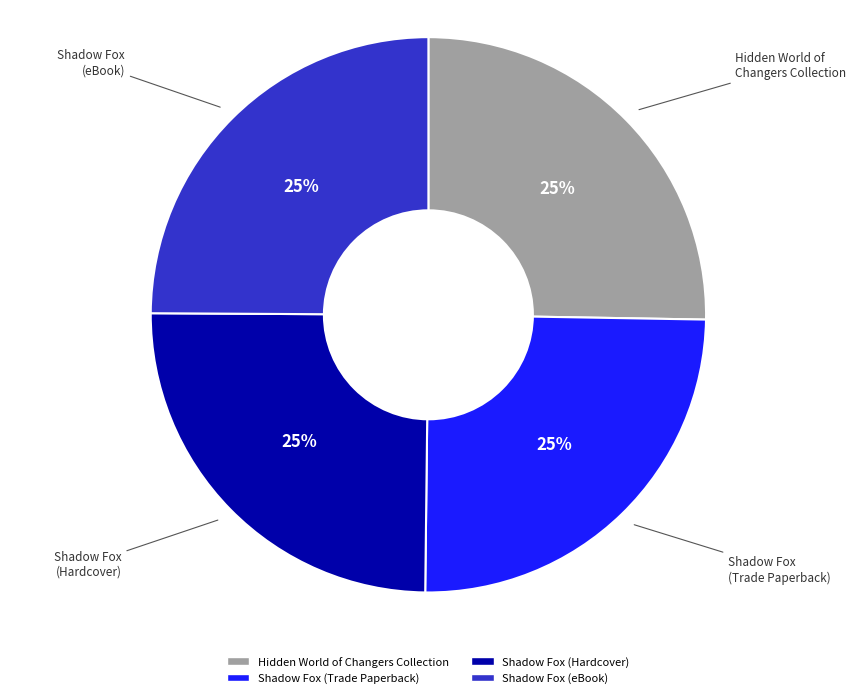

Is Shadow Fox (Hardcover) the majority of the pie?

No